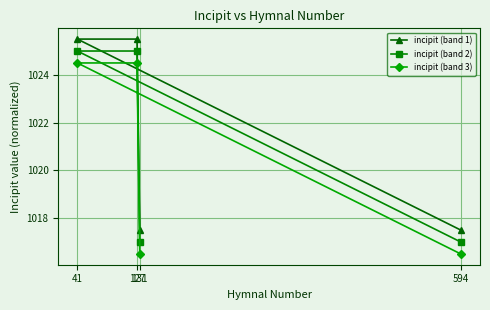

True or false: incipit (band 3) has a value of 238.3 at 127.

False